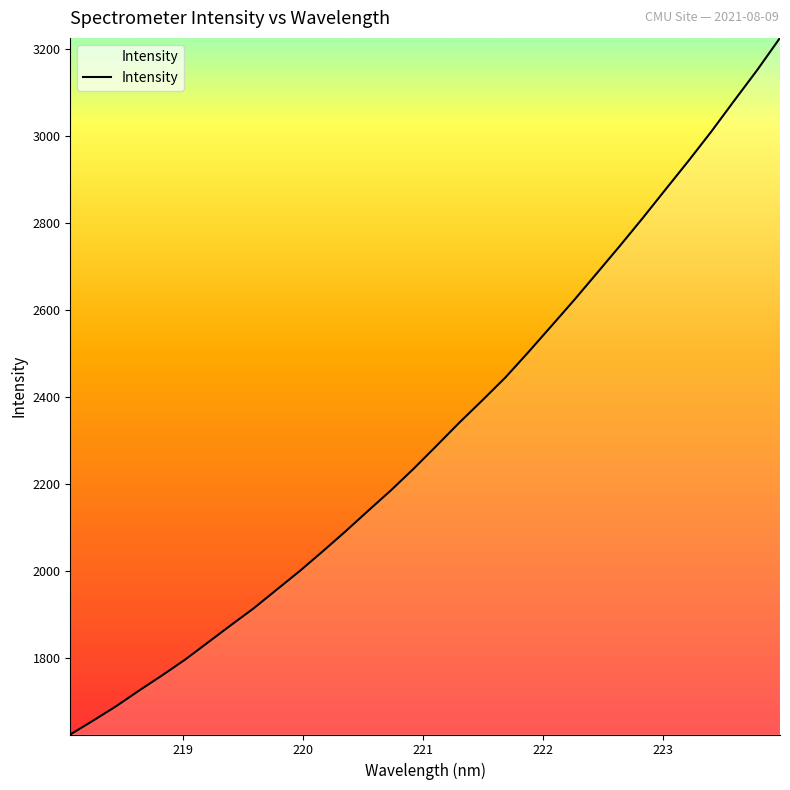

What is the minimum value shown in the chart?

1624.1